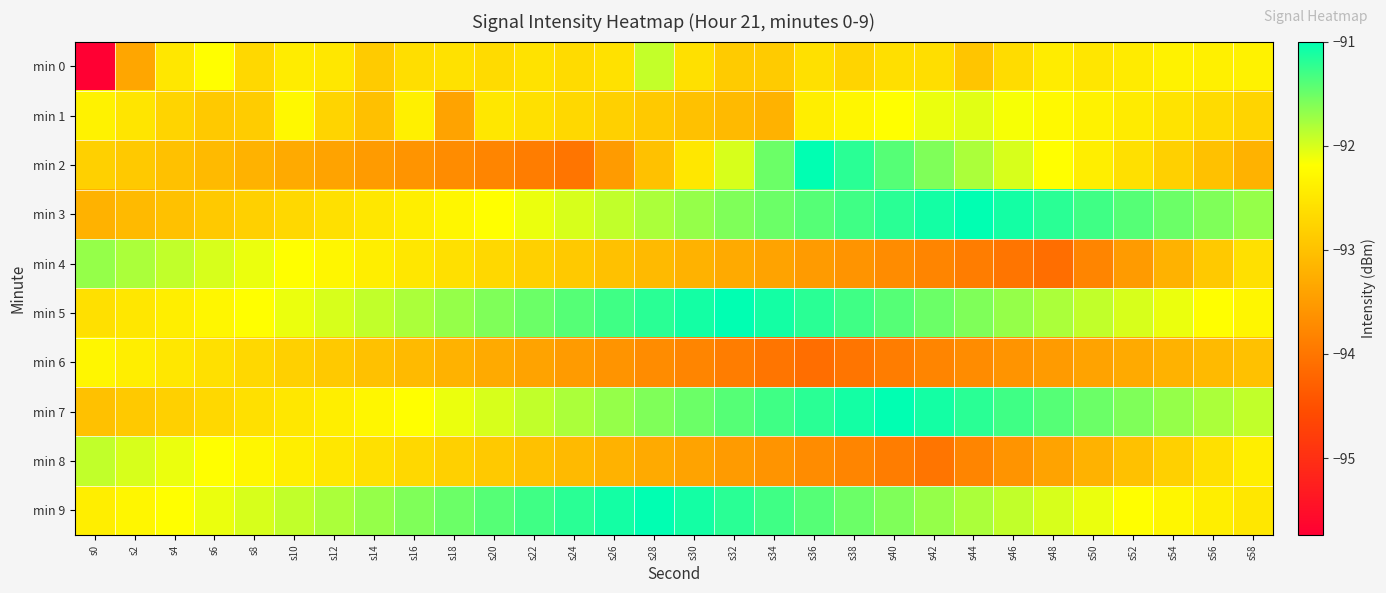

Which label corresponds to the largest value in the chart?

s36